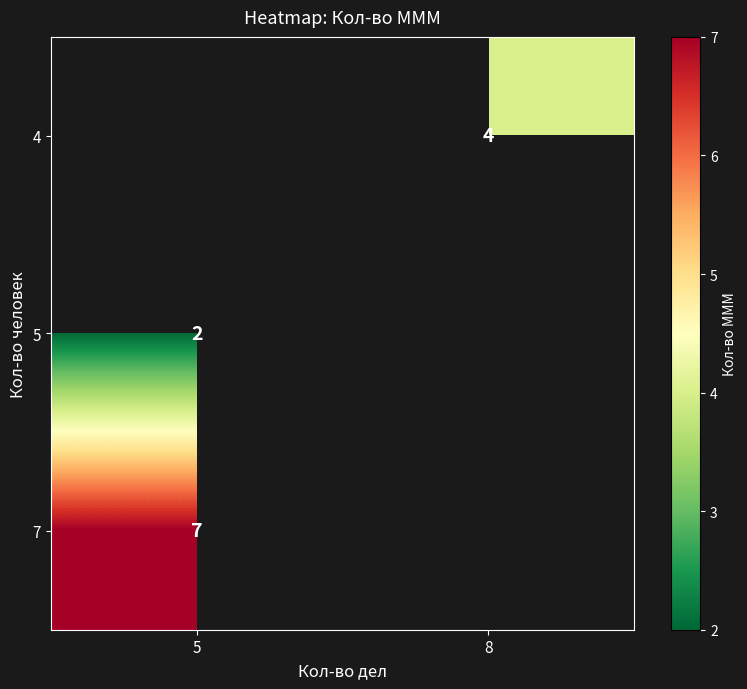

The 5 series shows 3 at 5. True or false?

False